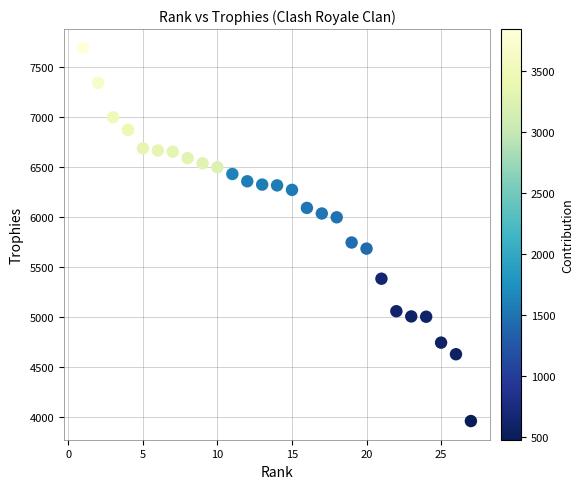

What is the range of Y values (max minus min)?

3732